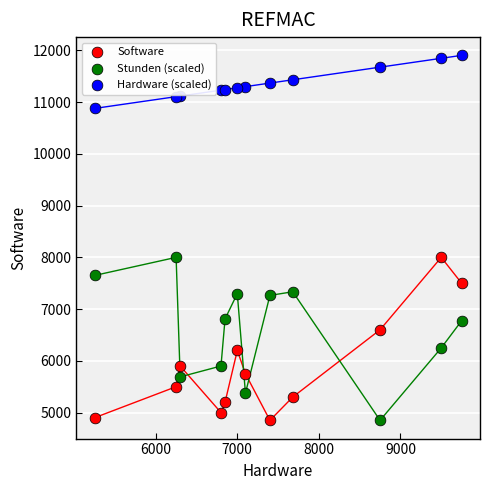

Across all data points, what is the range of X values (max minus min)?

4500.0